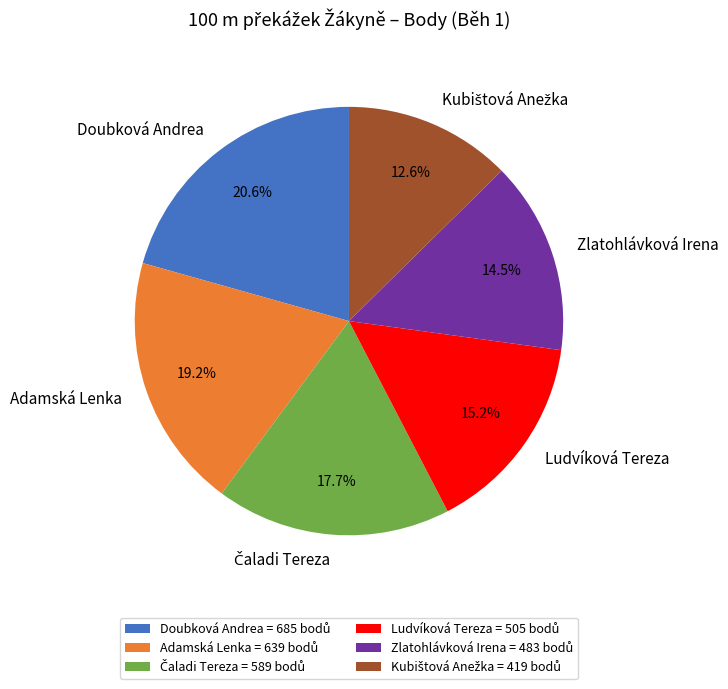

What is the ratio of the value at Zlatohlávková Irena to the value at Adamská Lenka?

0.8